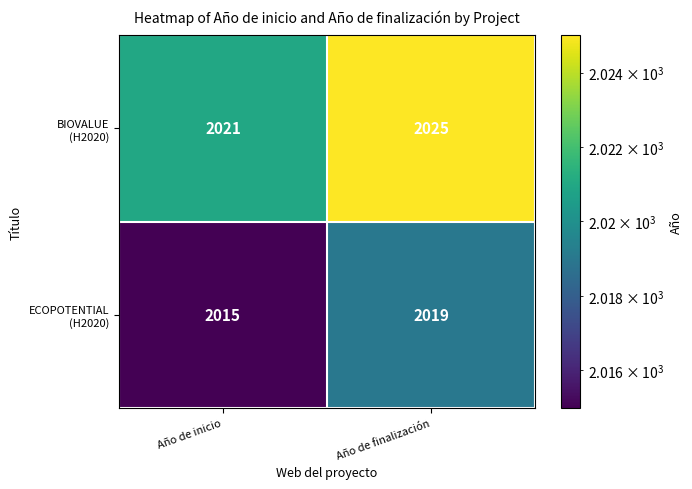

What is the difference between the highest and lowest values at Año de finalización?

6